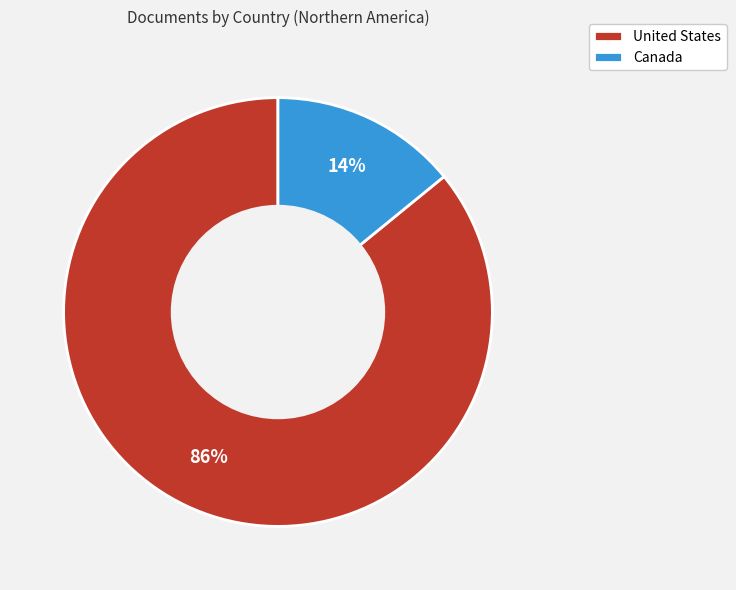

To the nearest percent, what is the difference between the largest and smallest slice percentages?

72%